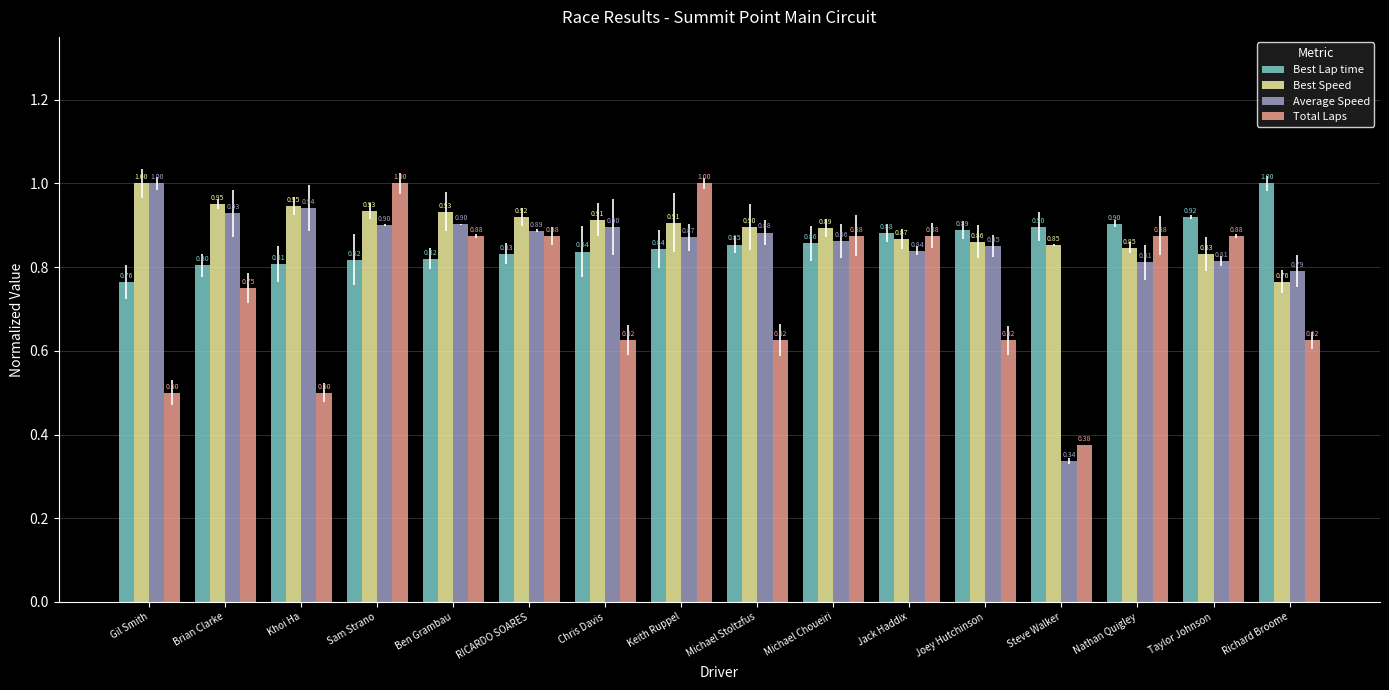

Rank the series at Taylor Johnson from lowest to highest value.

Average Speed, Best Speed, Total Laps, Best Lap time